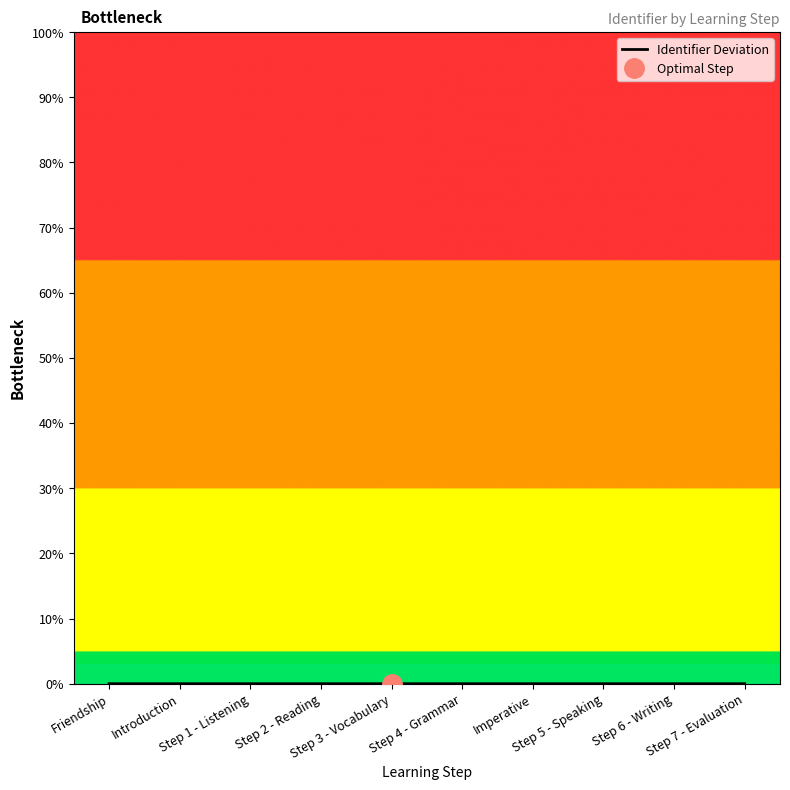

At which category does the chart reach its peak across all series?

Step 7 - Evaluation